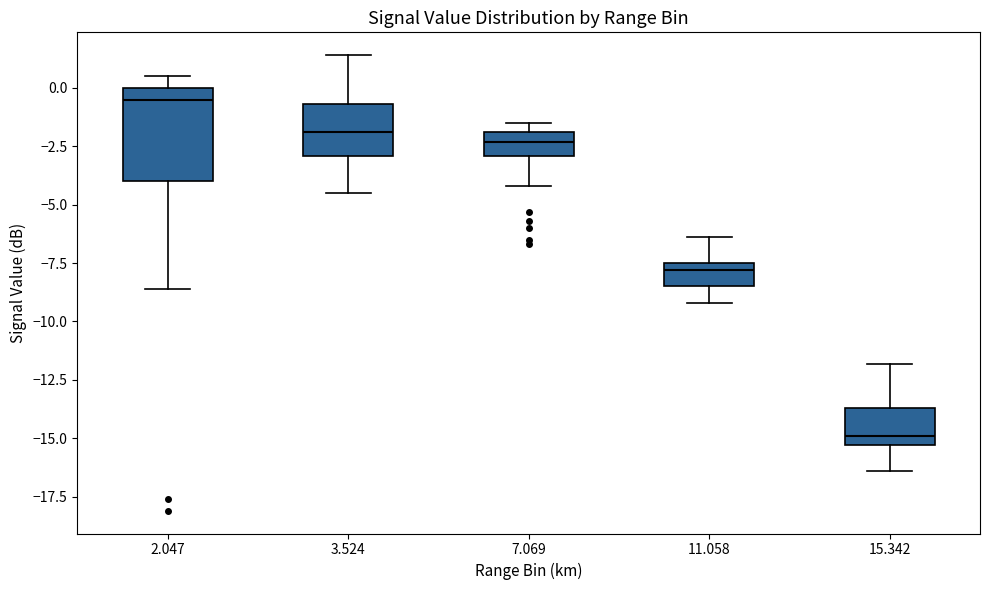

Where does the lower whisker of the box at x = 15.342 end on the y-axis? The values are not printed on the chart, so give them approximately, as read against the axis.

-16.5